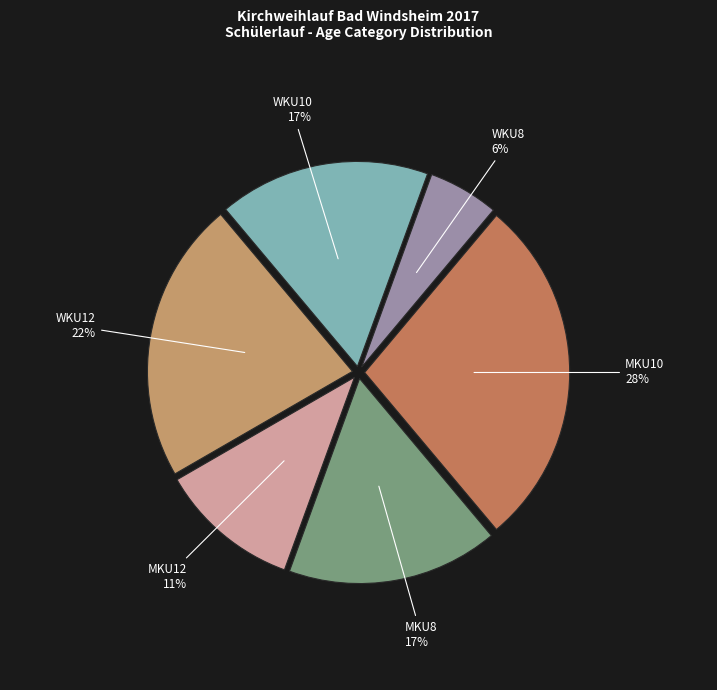

To the nearest percent, what percentage of the pie is MKU12?

11%